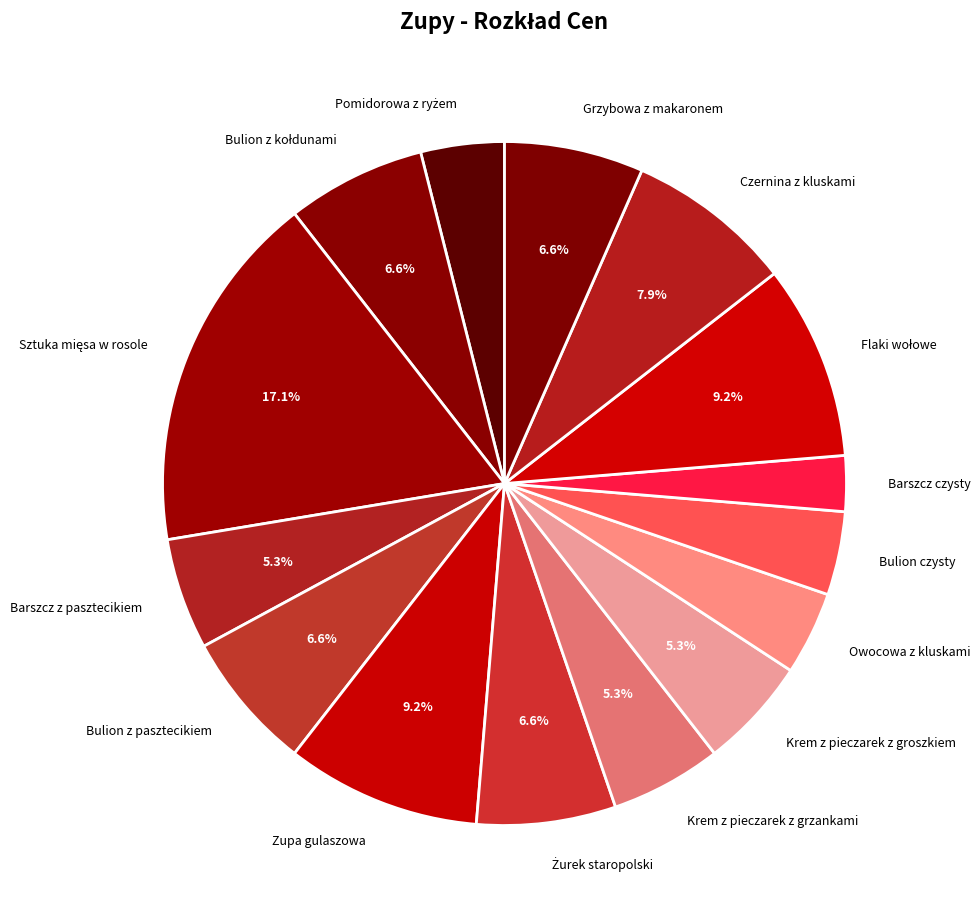

Count the number of slices in the pie.

15